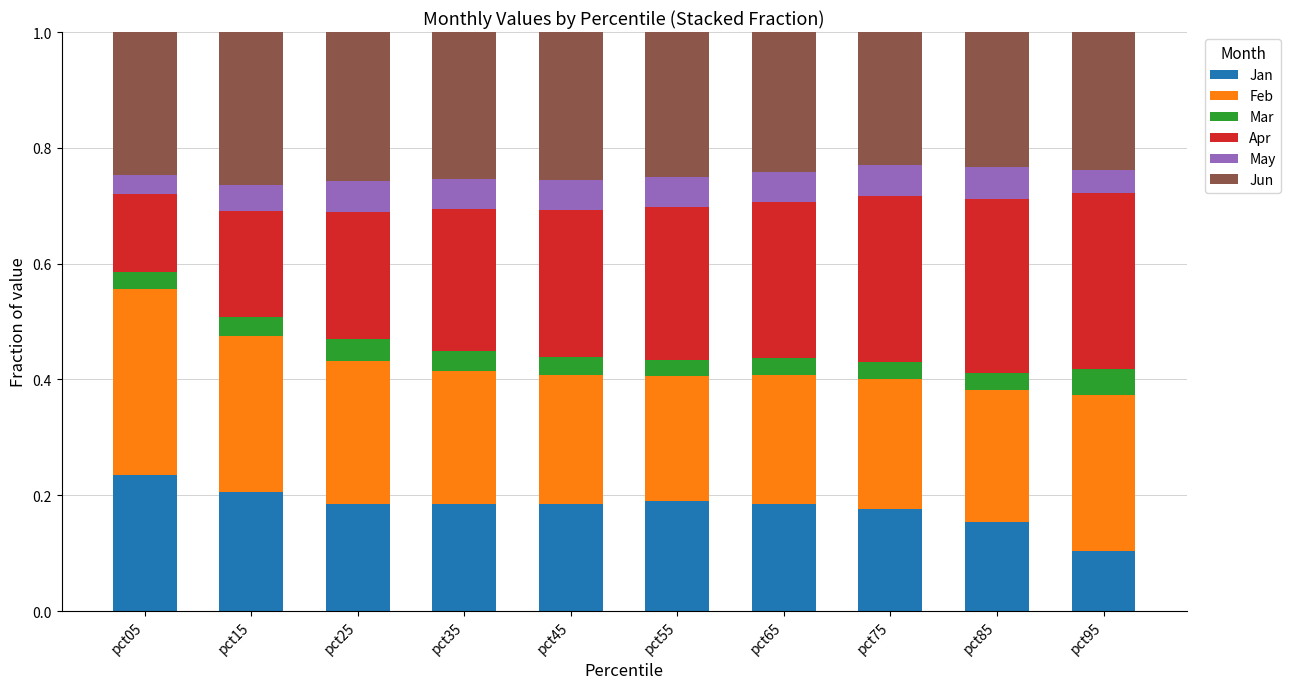

Is it true that Jan equals 0.0 at pct45?

False